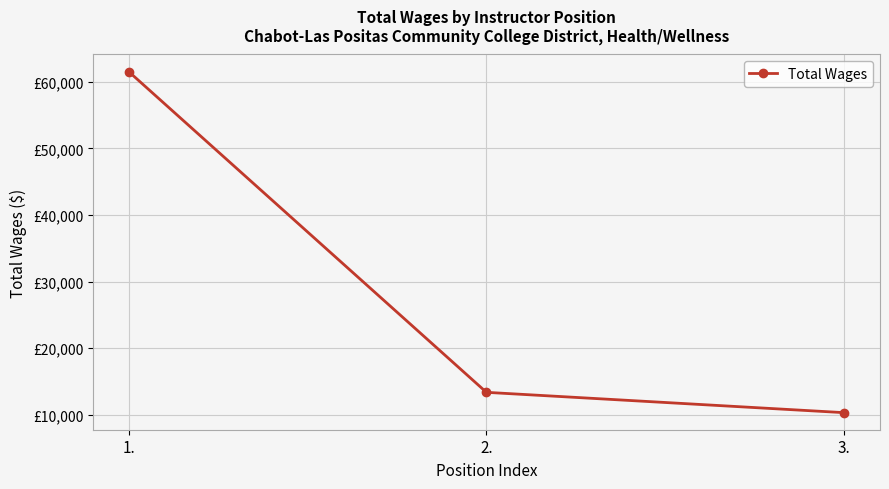

At which category does the chart reach its peak across all series?

1.